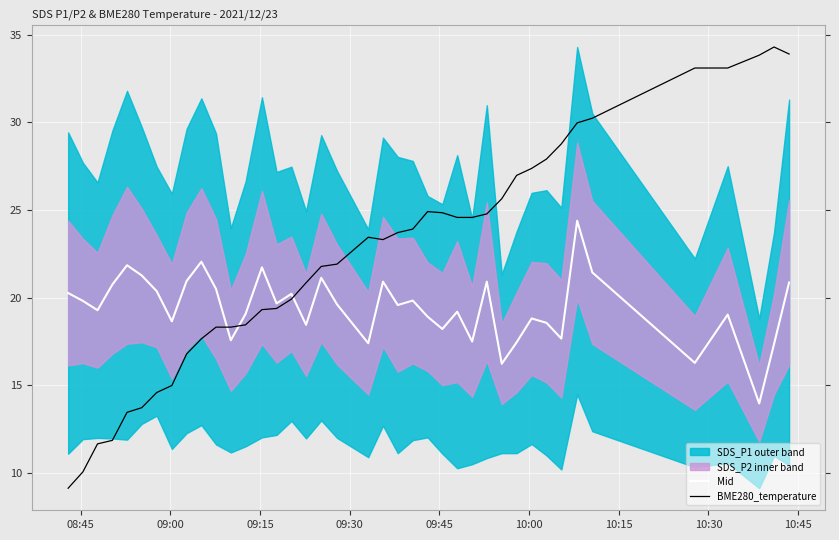

After their last crossing, which series has the higher values: Mid or BME280_temperature?

BME280_temperature